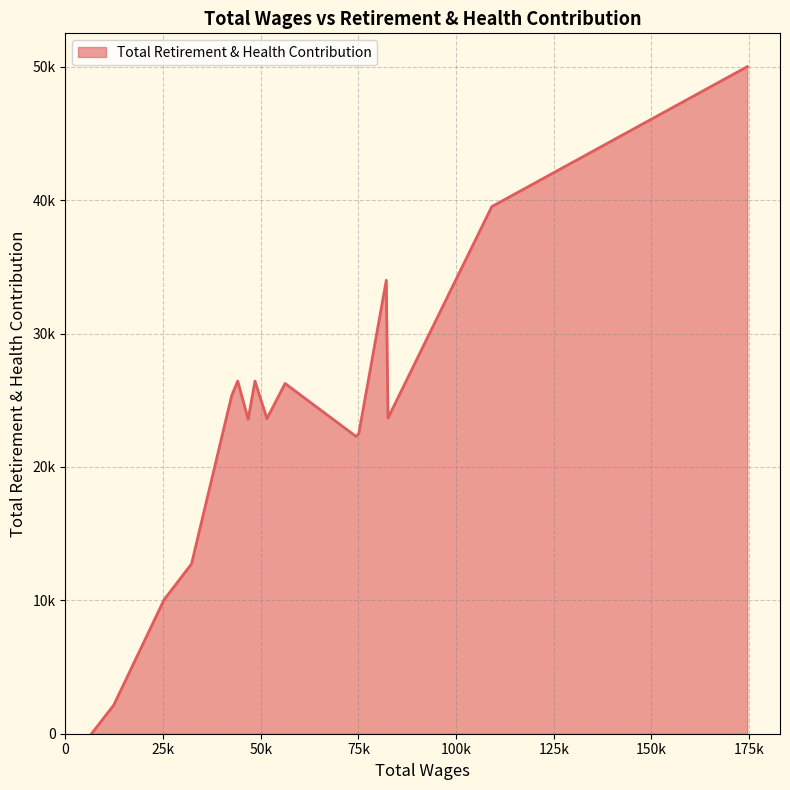

Reading left to right, list all the values displayed in this chart.

174534.0=50003	109147.0=39514	82580.0=23664	82140.0=33990	75095.0=22487	74363.0=22292	56238.0=26254	51588.0=23620	48524.0=26437	46783.0=23573	44111.0=26437	42556.0=25337	32285.0=12733	25236.0=10032	12376.0=2147	6688.0=0